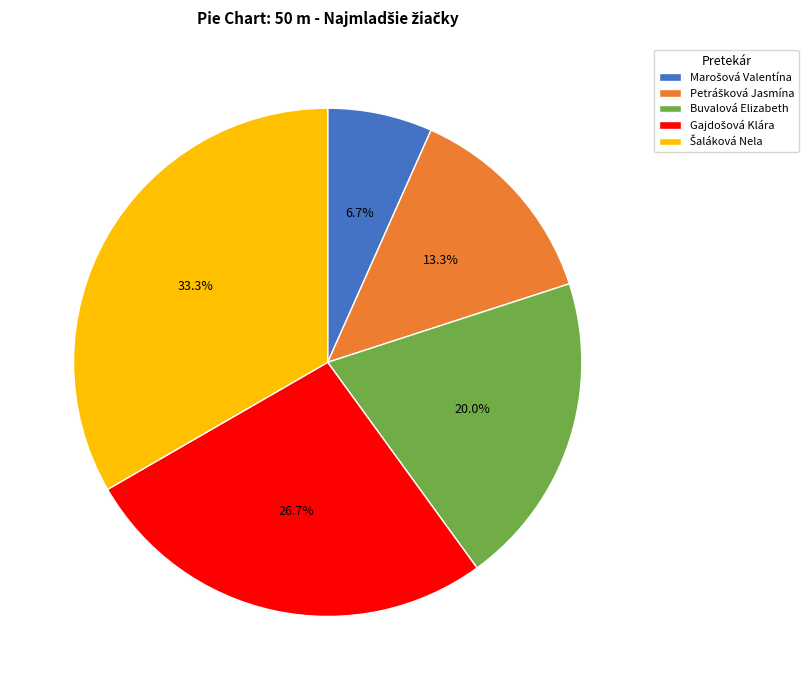

Is there any slice that represents more than half of the pie?

No